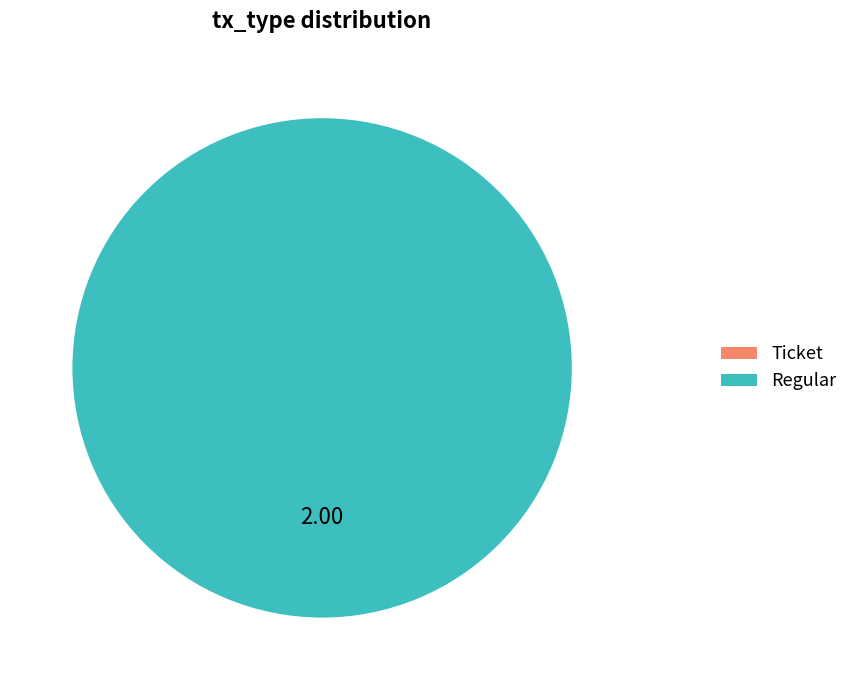

Is it true that Regular is 100% of the pie?

True